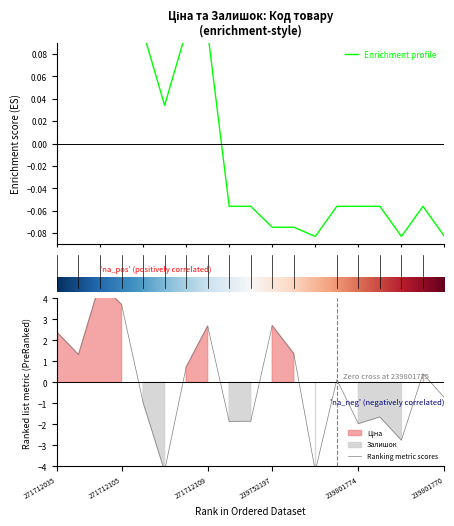

How many times do Ціна and Залишок cross each other?

9